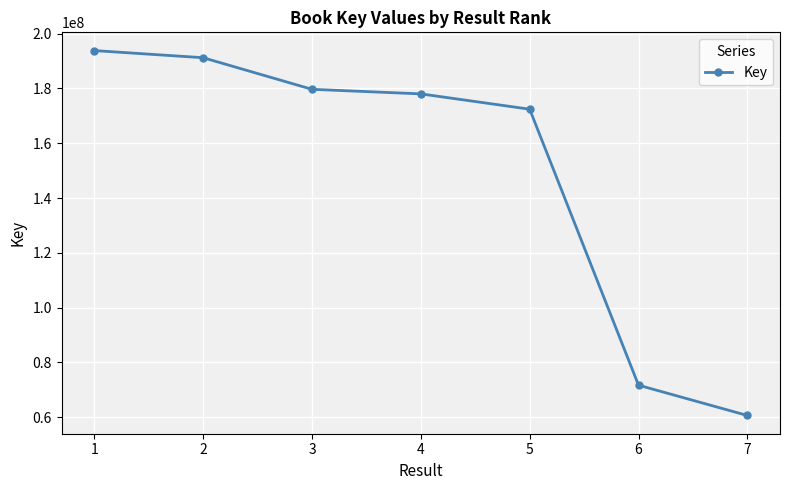

Reading left to right, what are all the values shown in this chart?

1=193838067	2=191233003	3=179693441	4=178025210	5=172432117	6=71651289	7=60591290